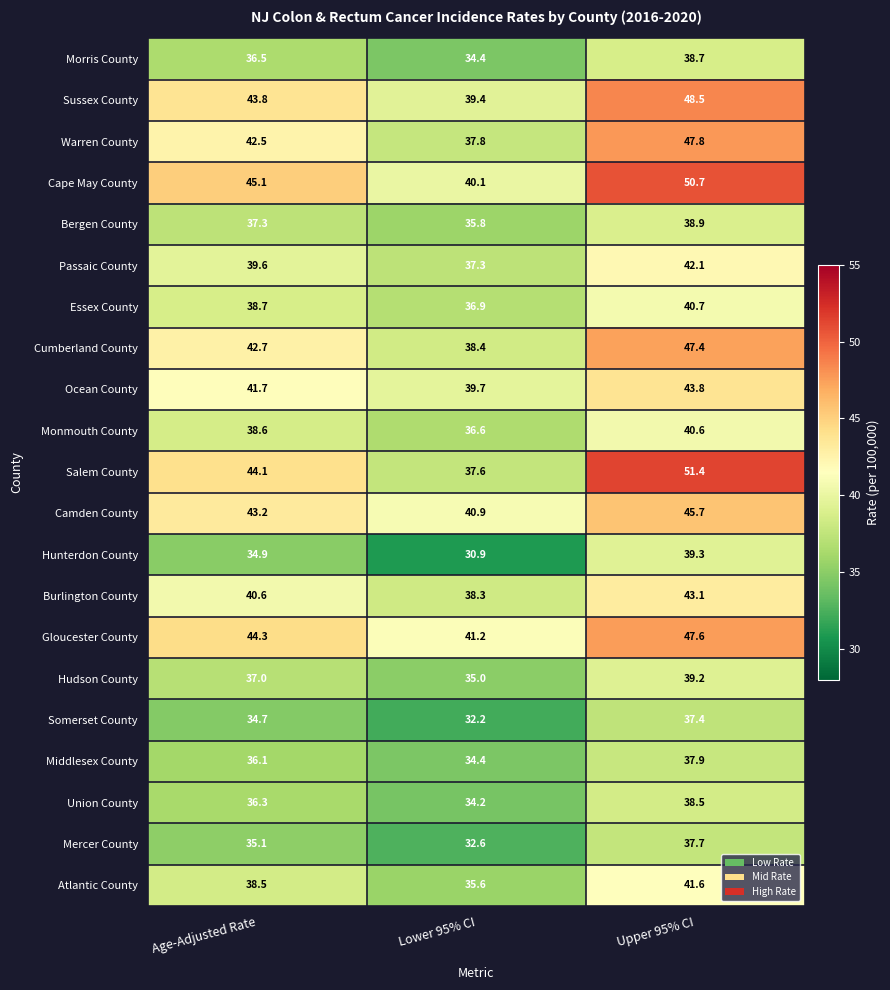

Which series has the largest range (max minus min)?

Salem County